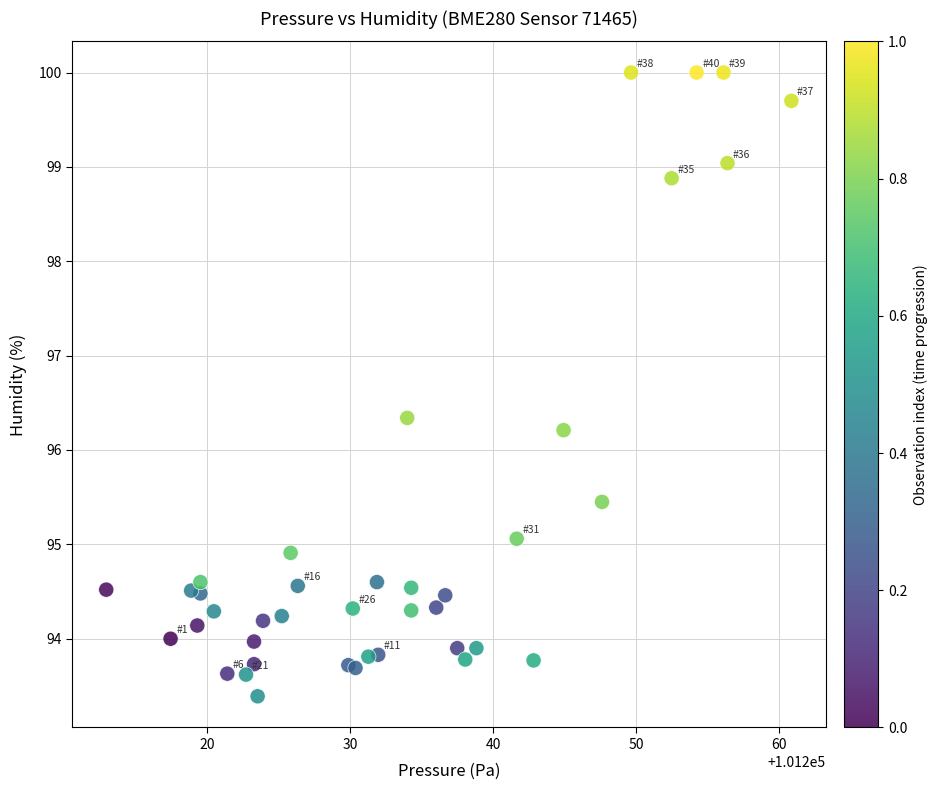

What Y value in the scatter plot is closest to 96?

96.2